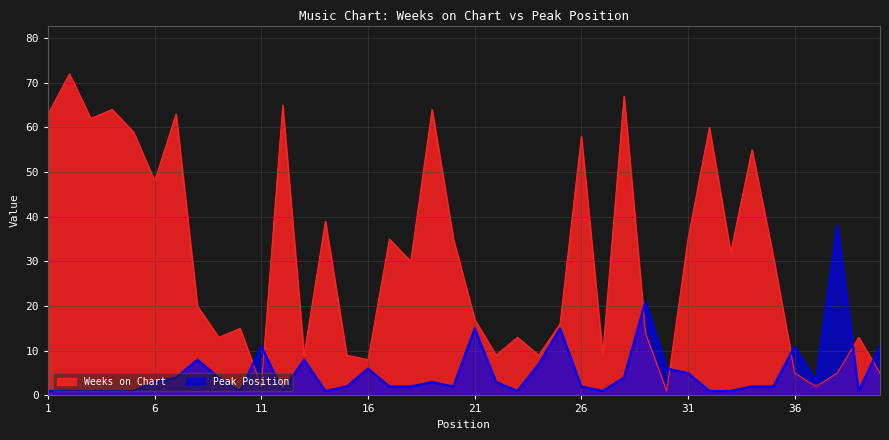

What is the lowest value of the Weeks on Chart series?

1